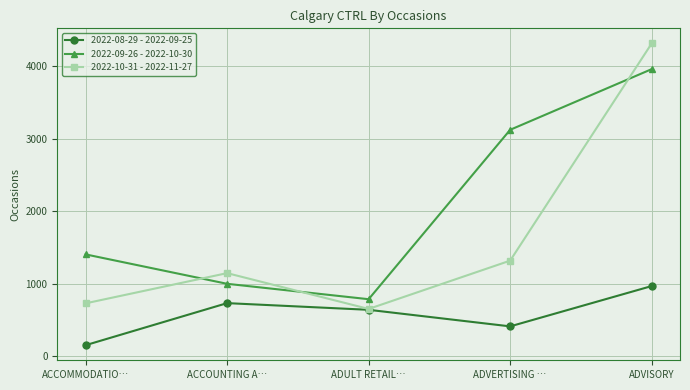

True or false: 2022-10-31 - 2022-11-27 and 2022-09-26 - 2022-10-30 cross at least once.

True